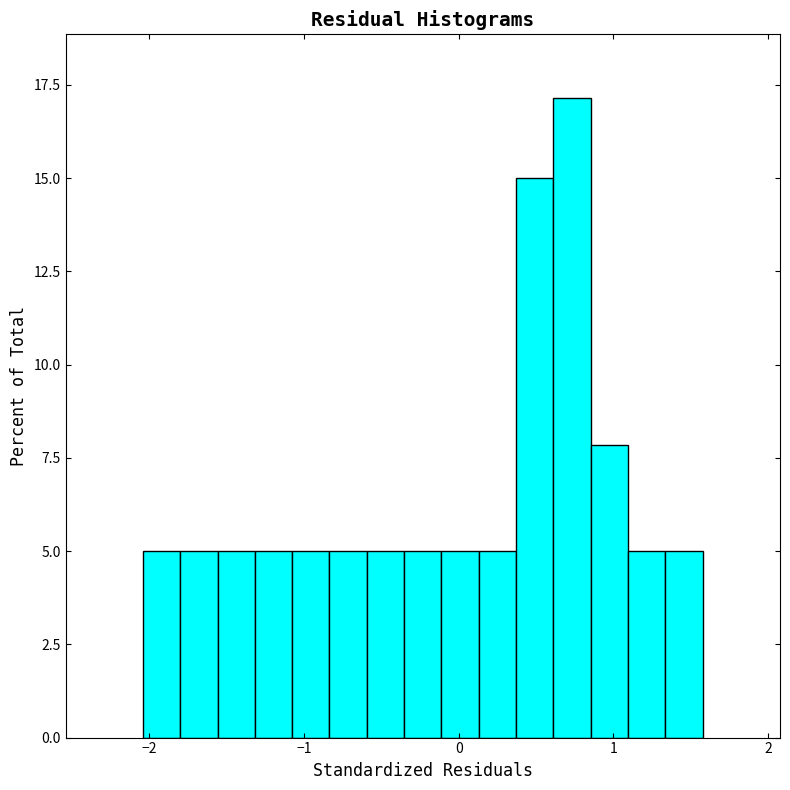

Around what value on the x-axis is the tallest bar? Give the approximate position of its centre, as read against the axis.

0.7